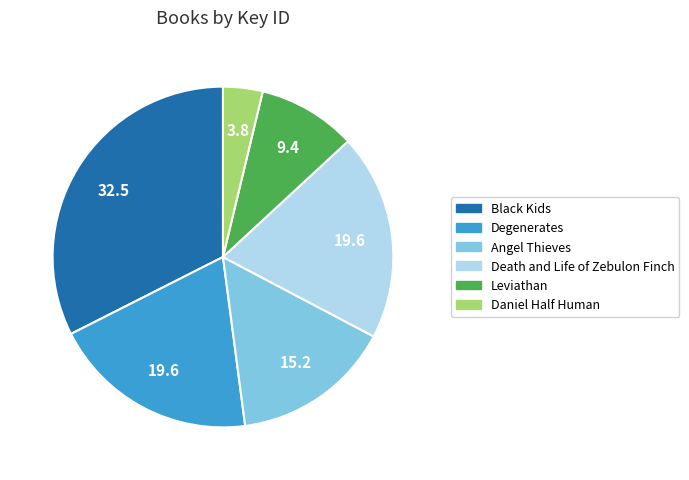

Is it true that Degenerates is 20% of the pie?

True